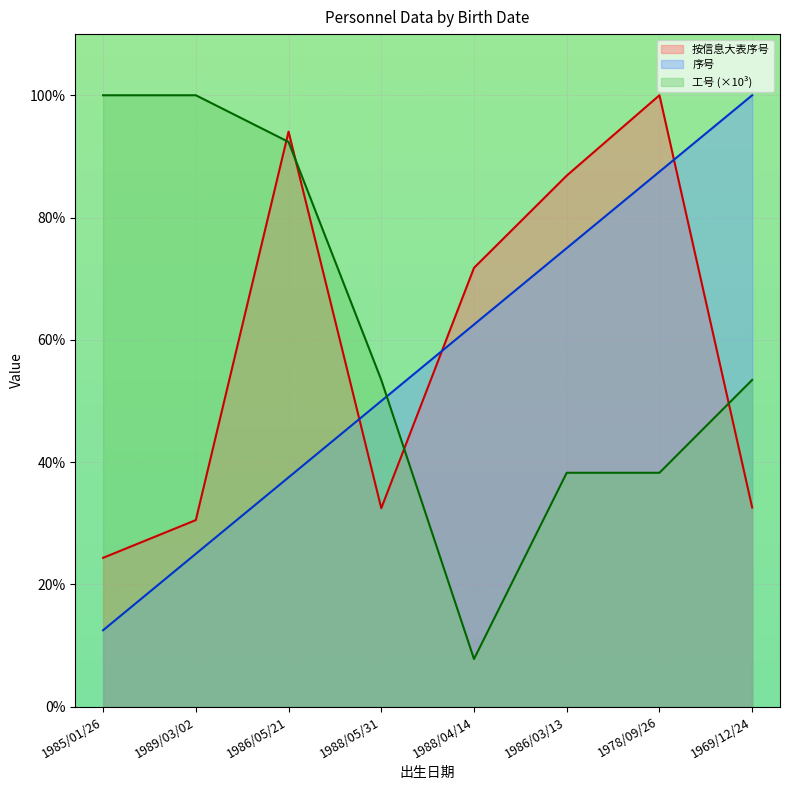

True or false: 工号 and 序号 cross at least once.

True